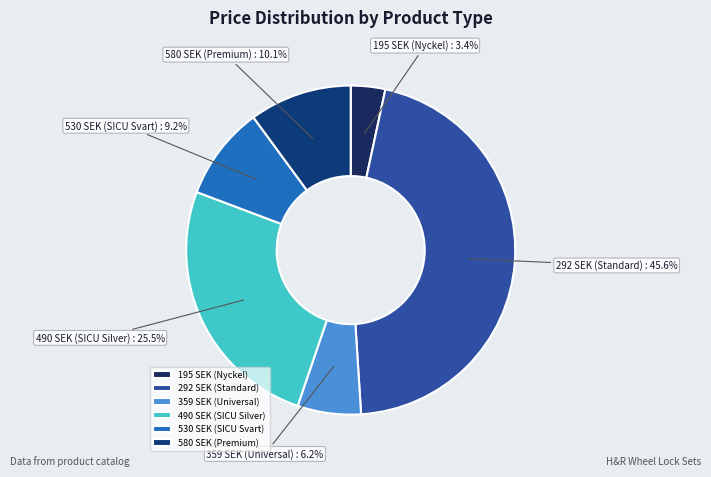

What is the ratio of the value at 292 SEK (Standard) to the value at 530 SEK (SICU Svart)?

5.0